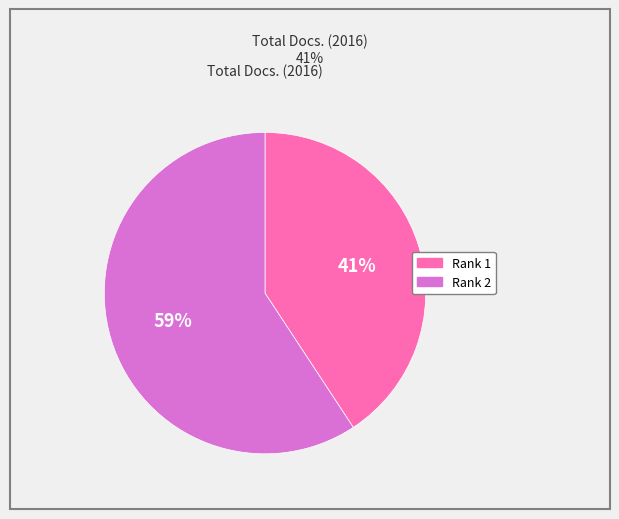

To the nearest percent, what is the average slice percentage?

50%